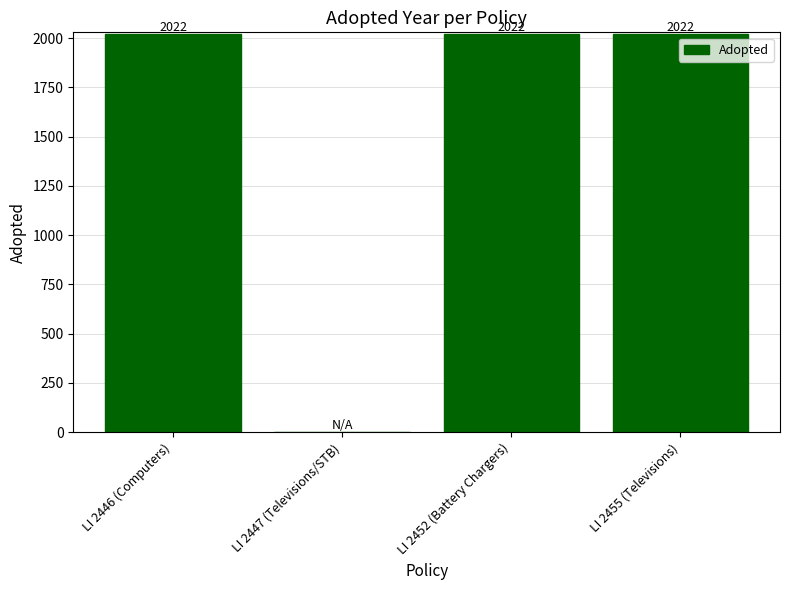

Is it true that the value at LI 2447 (Televisions/STB) is 696?

False